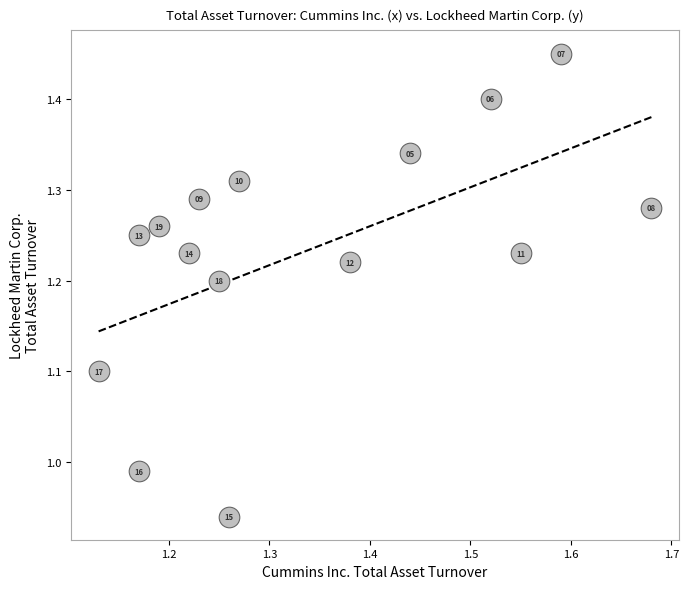

What is the range of Y values (max minus min)?

0.5